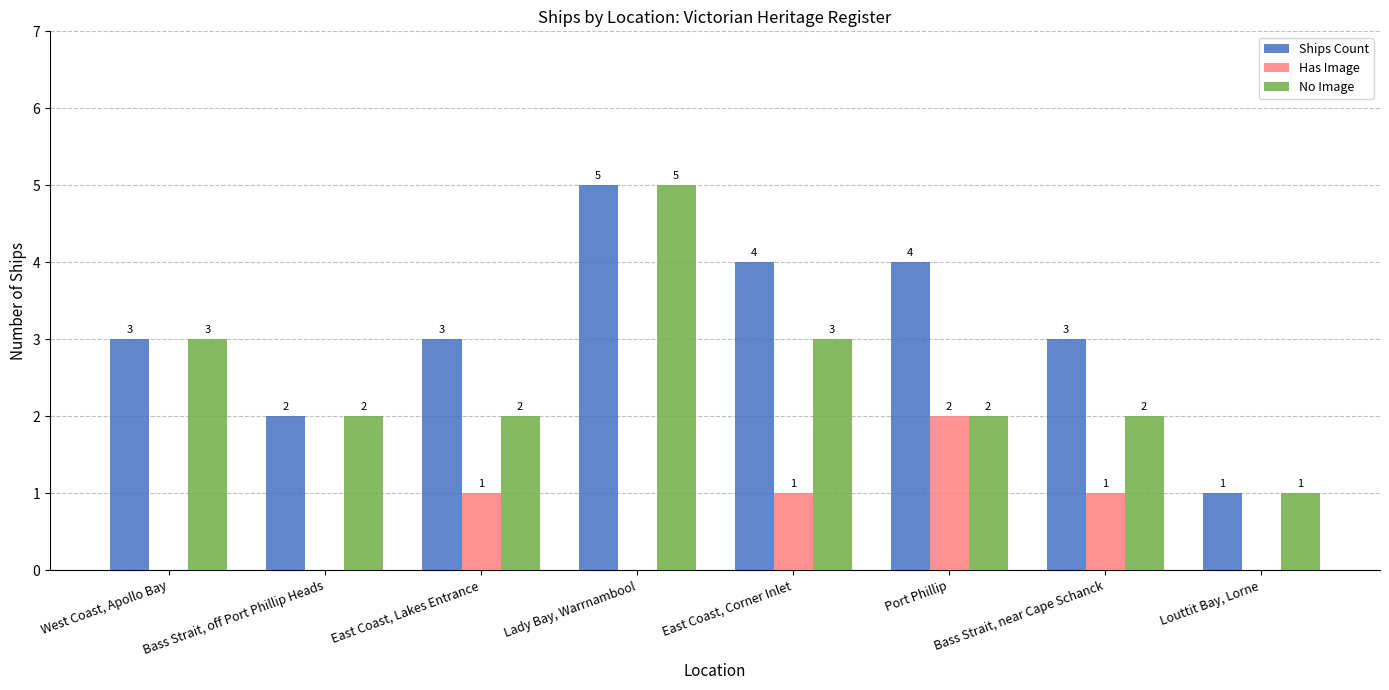

The value of Ships Count at West Coast, Apollo Bay is 3. True or false?

True